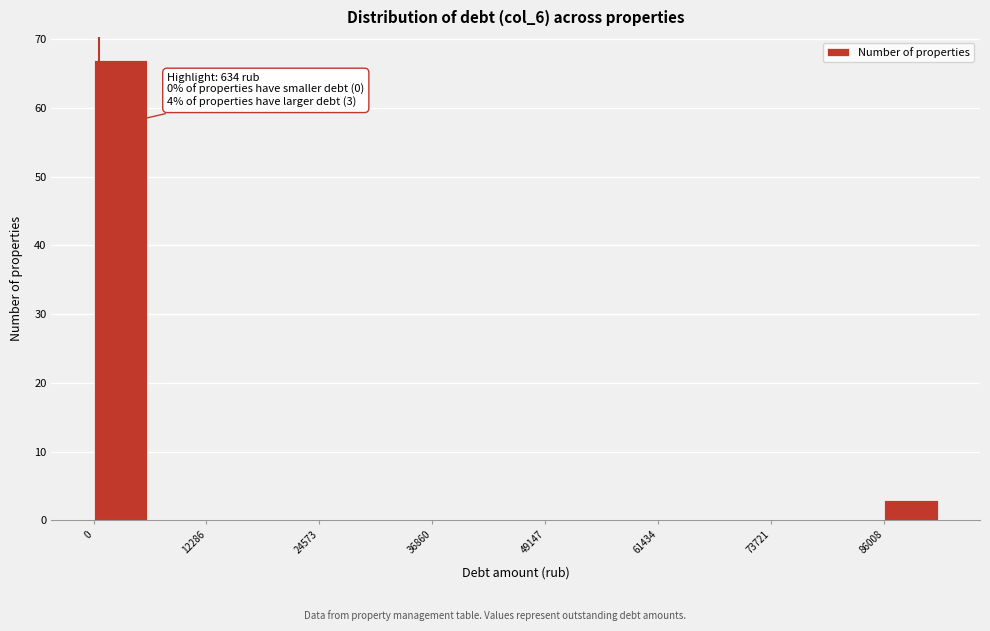

Read against the x-axis, roughly where is the centre of the tallest bar?

2000